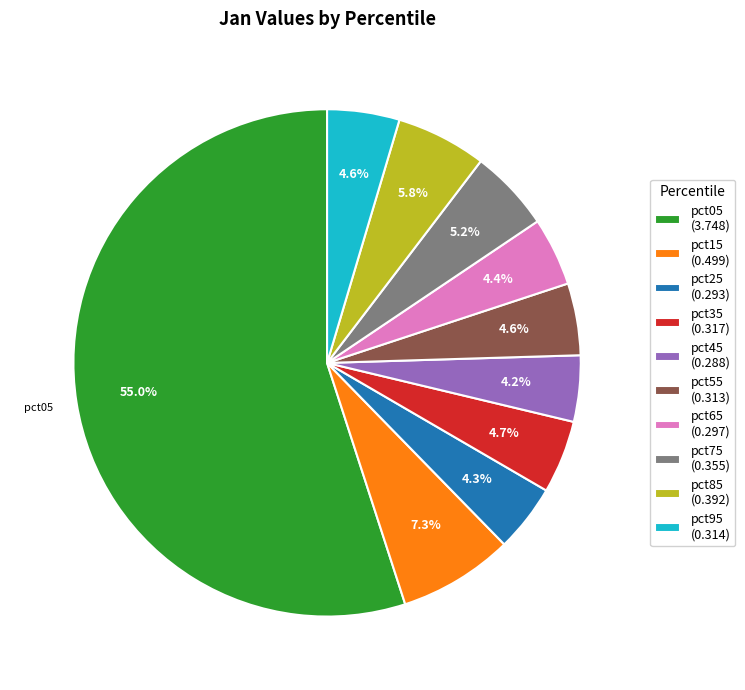

Does any single category account for the majority?

Yes